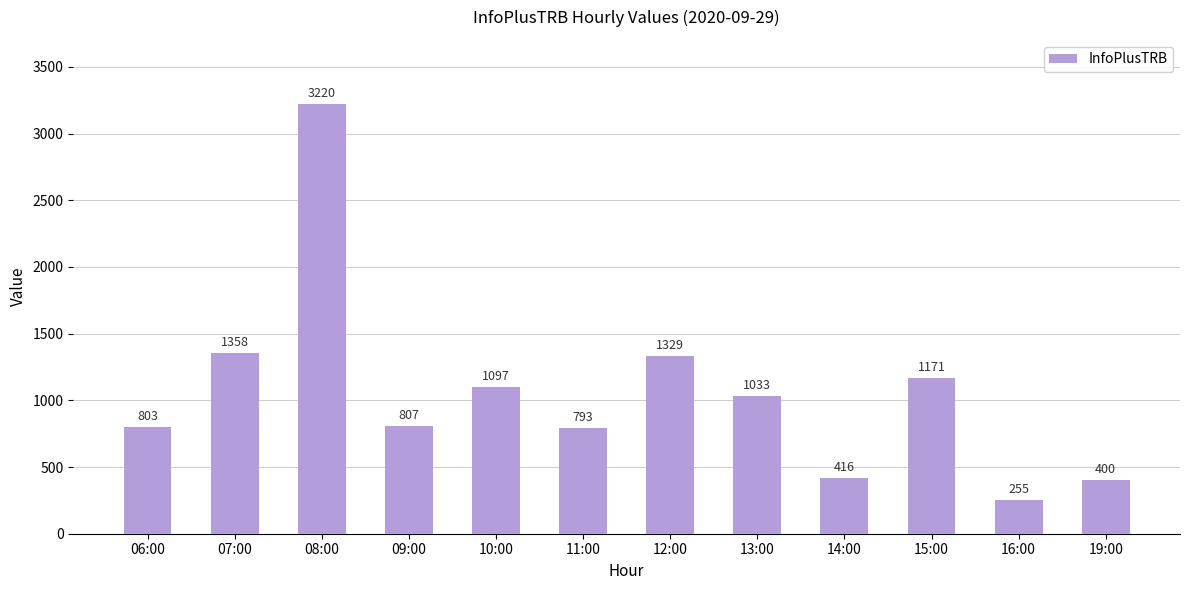

Rank the categories by value from highest to lowest.

08:00, 07:00, 12:00, 15:00, 10:00, 13:00, 09:00, 06:00, 11:00, 14:00, 19:00, 16:00